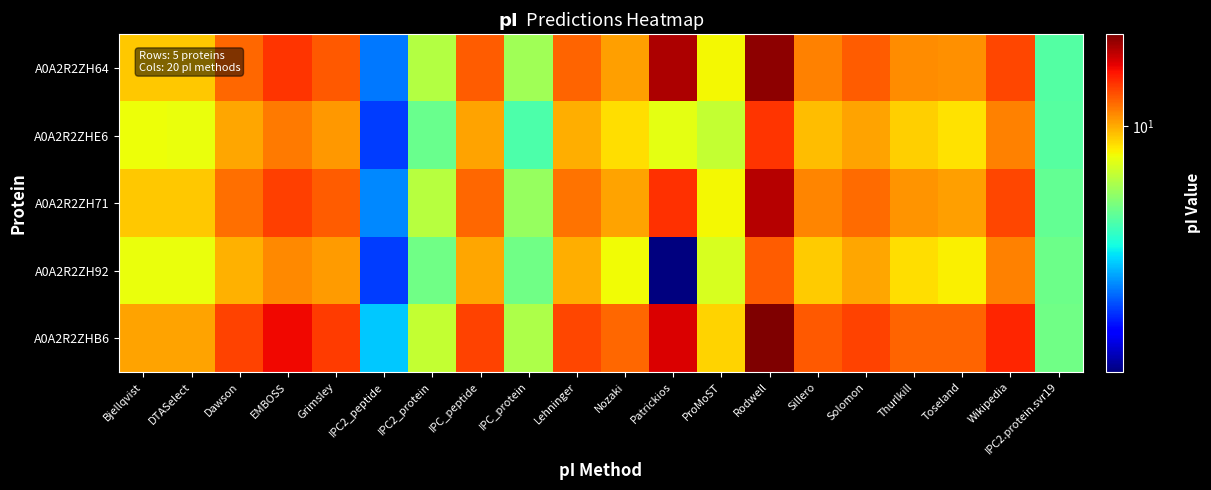

Which series has the largest total across all categories?

A0A2R2ZHB6